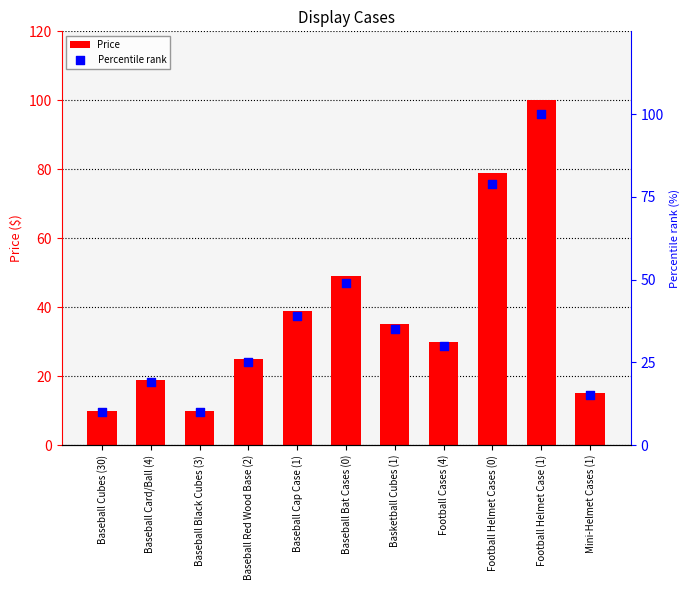

At which category is the sum across all series the highest?

Football Helmet Case (1)